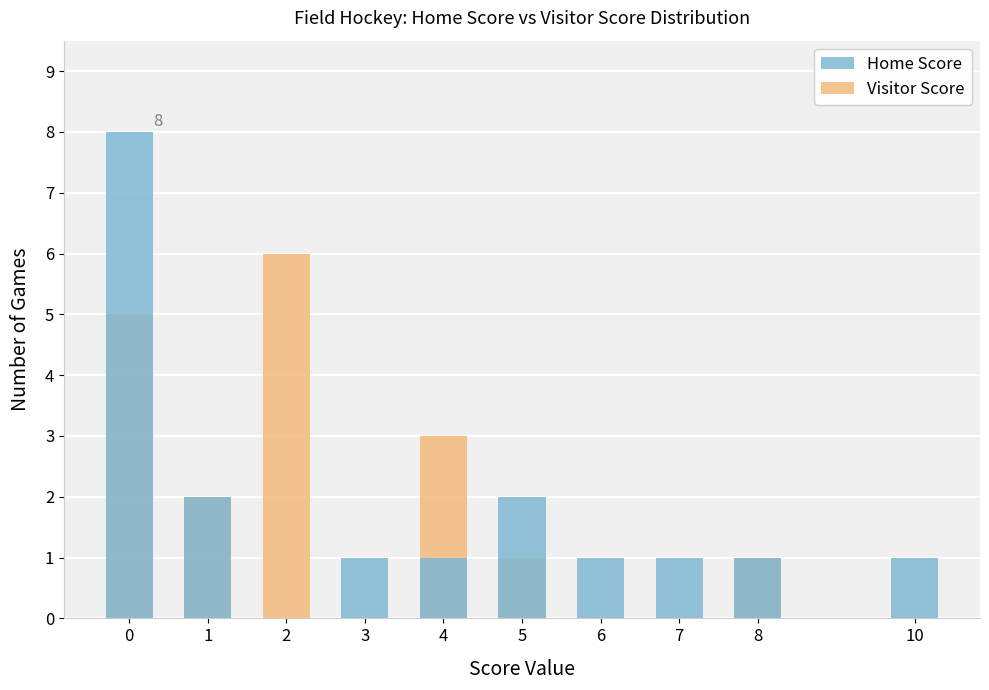

List the labels in order of Home Score value, smallest first.

2, 3, 4, 6, 7, 8, 10, 1, 5, 0